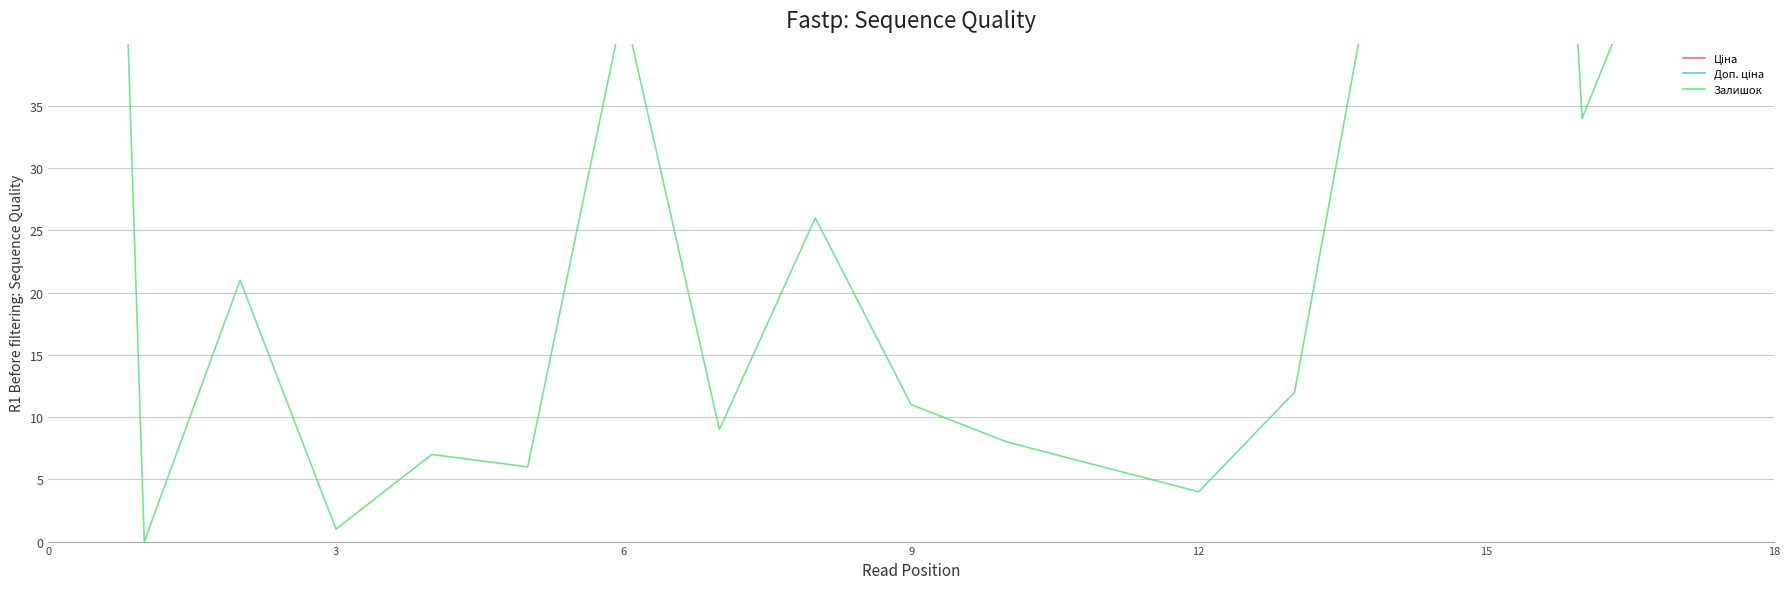

Rank the series at 18 from lowest to highest value.

Залишок, Ціна, Доп. ціна